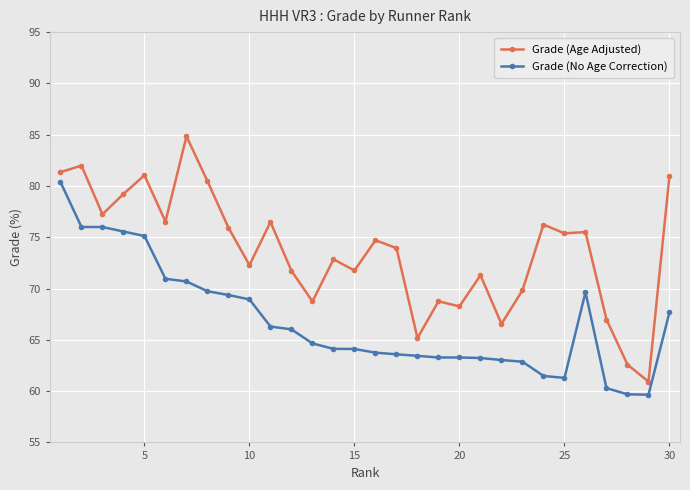

True or false: Grade (No Age Correction) and Grade (Age Adjusted) cross at least once.

False